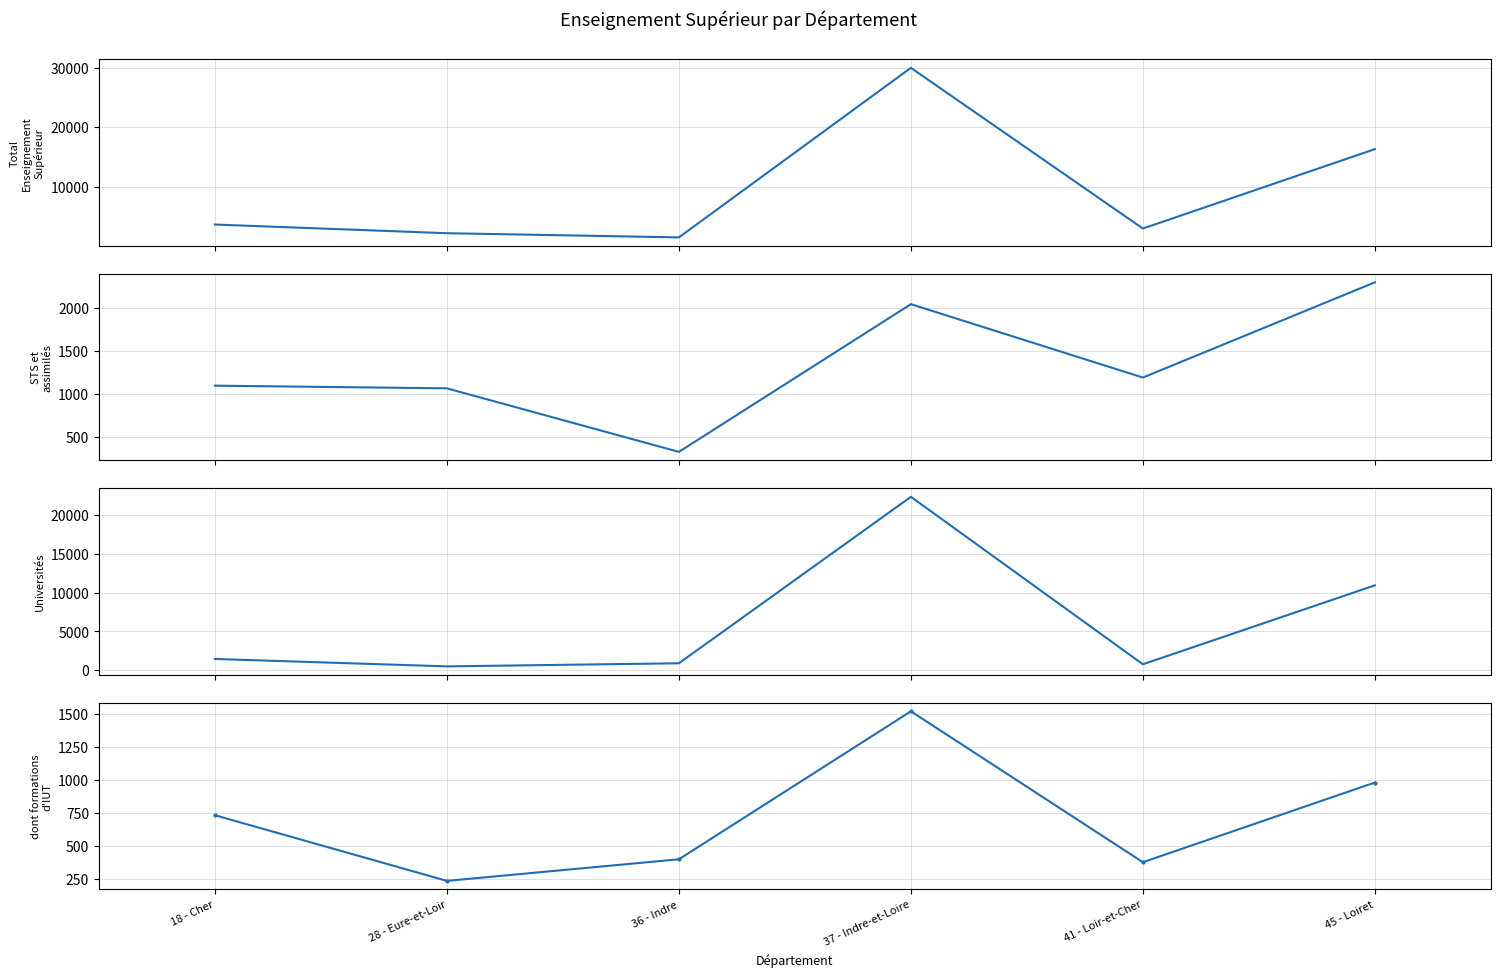

The dont formations d'IUT series shows 237 at 28 - Eure-et-Loir. True or false?

True